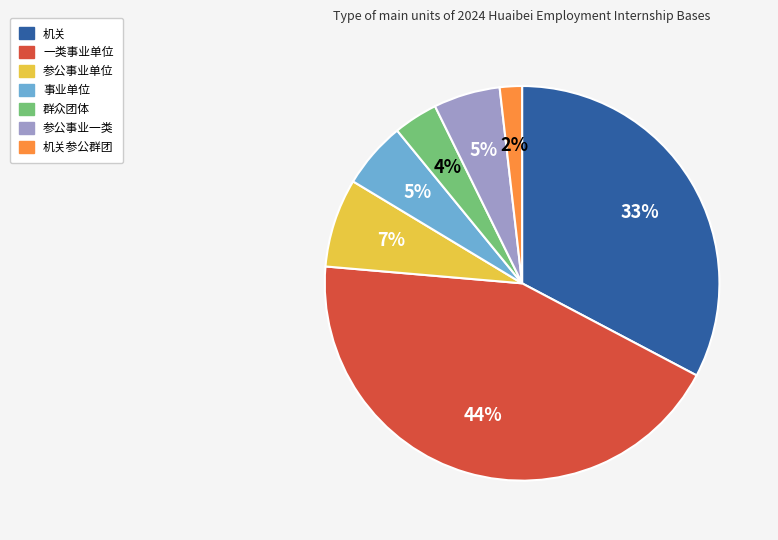

Is 机关 the majority of the pie?

No